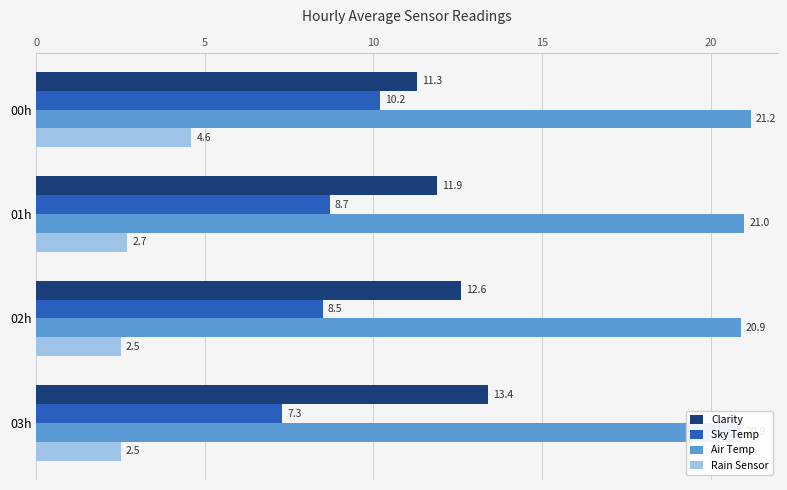

What is the smallest value displayed?

2.5